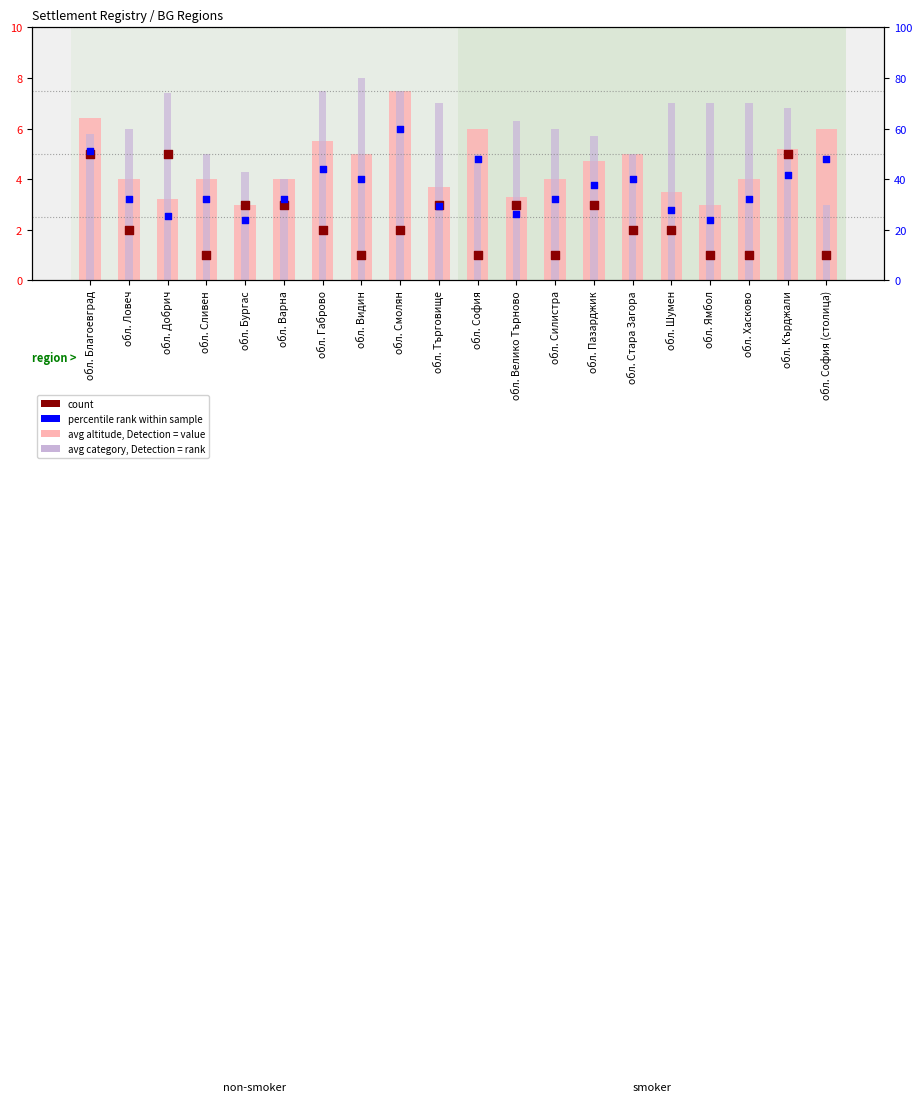

Which series reaches the maximum Y coordinate?

percentile rank